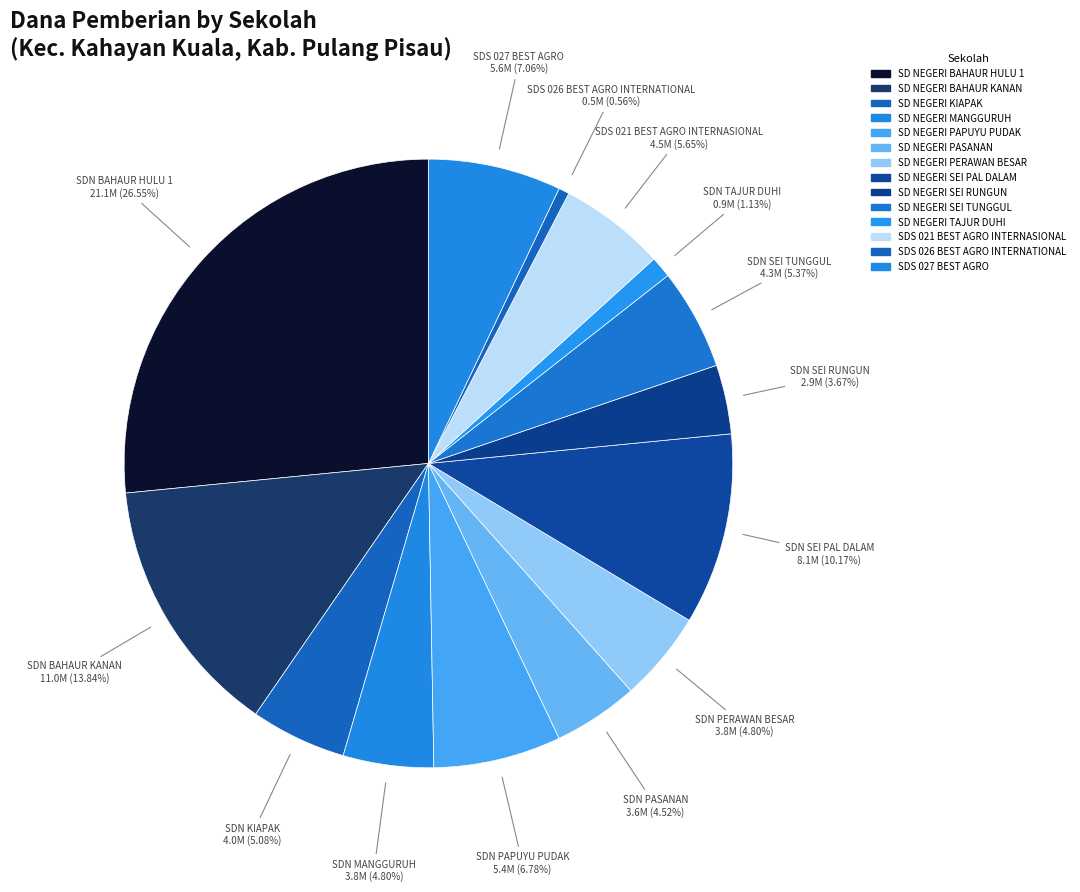

Is there a majority slice in this chart?

No